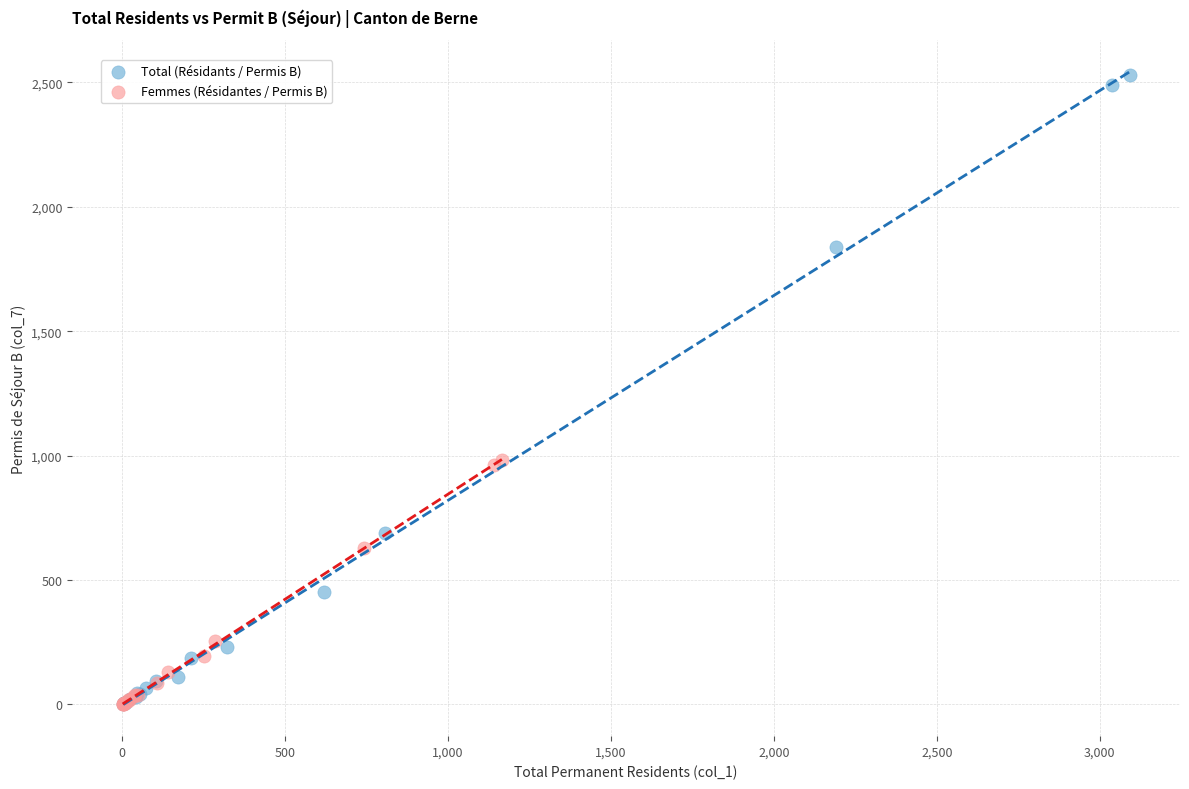

Which series has the widest spread of Y values?

Total (Résidants / Permis B)